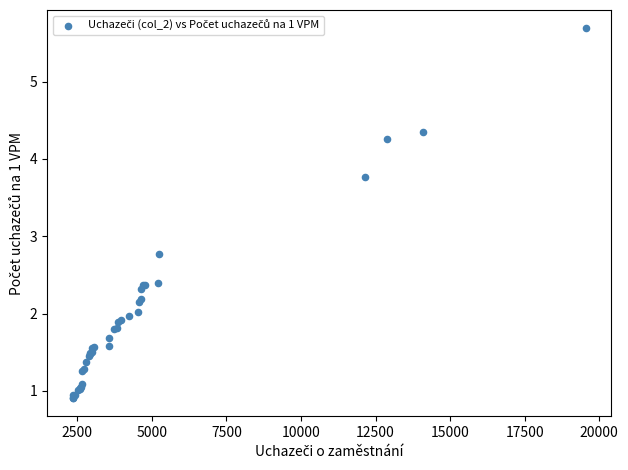

What Y value in the scatter plot is closest to 3?

2.8